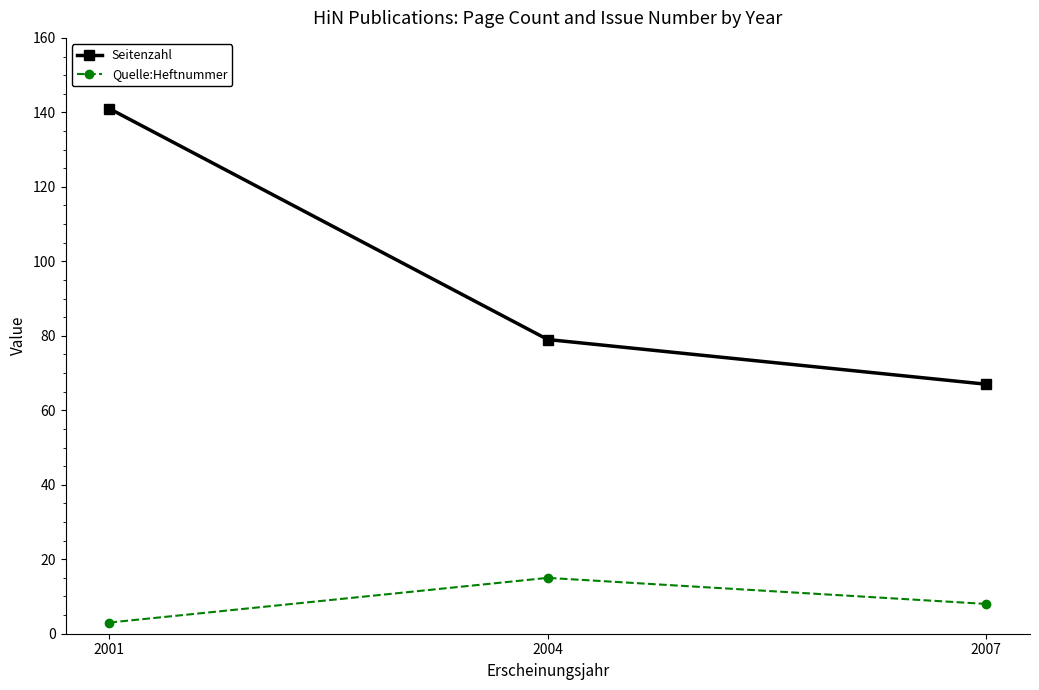

Which category has the lowest value across all series?

2001